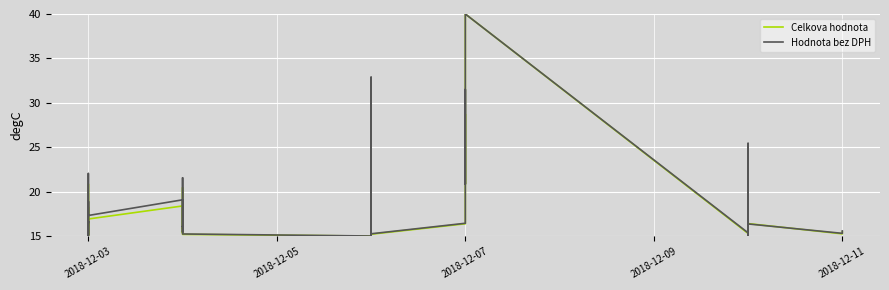

What are all the series names shown in the legend?

Celkova hodnota, Hodnota bez DPH